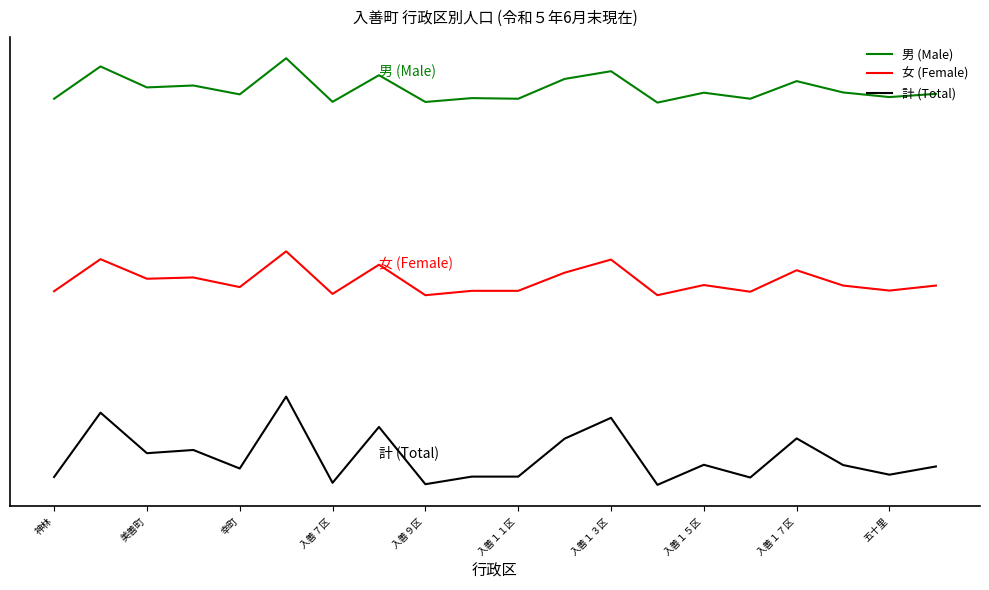

Where is the first local minimum for 女 (Female)?

美善町